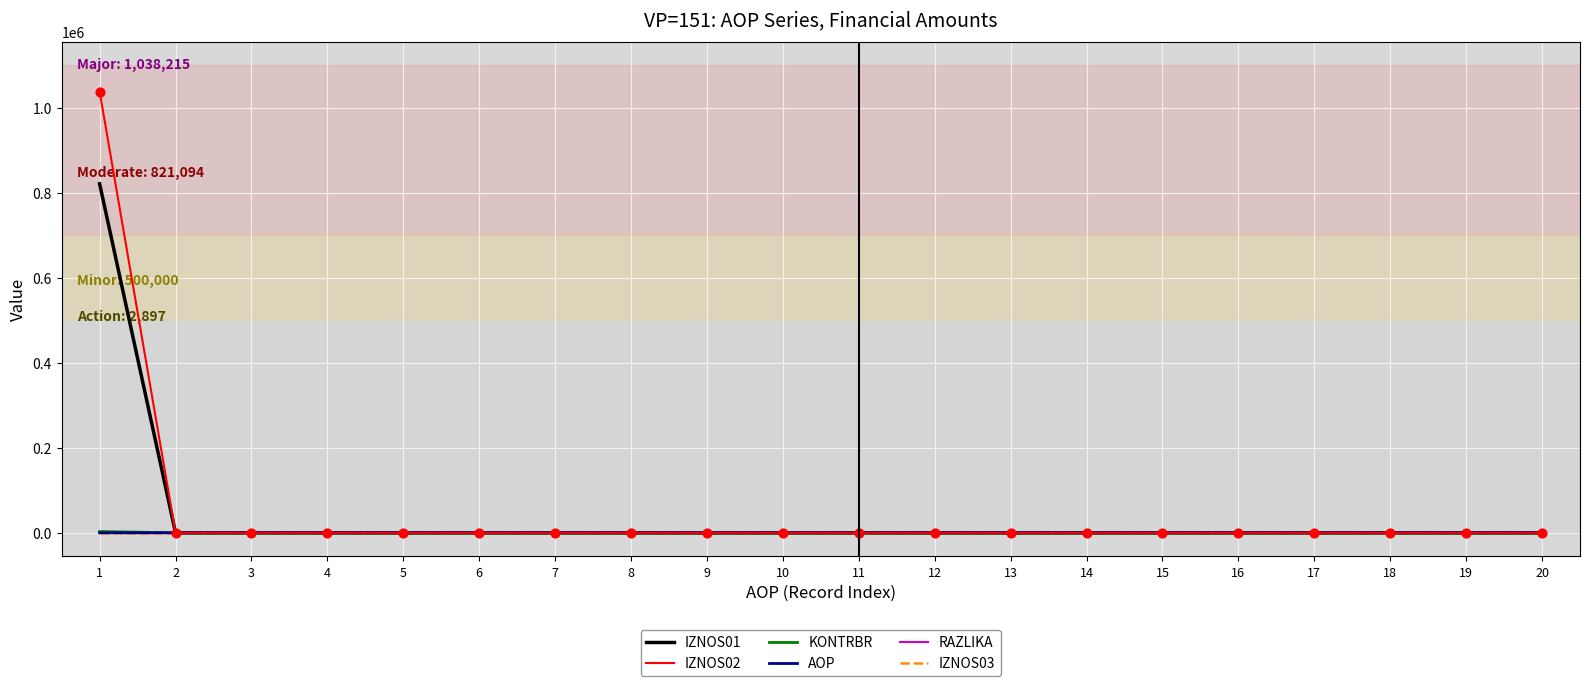

At which category is the sum across all series the highest?

1